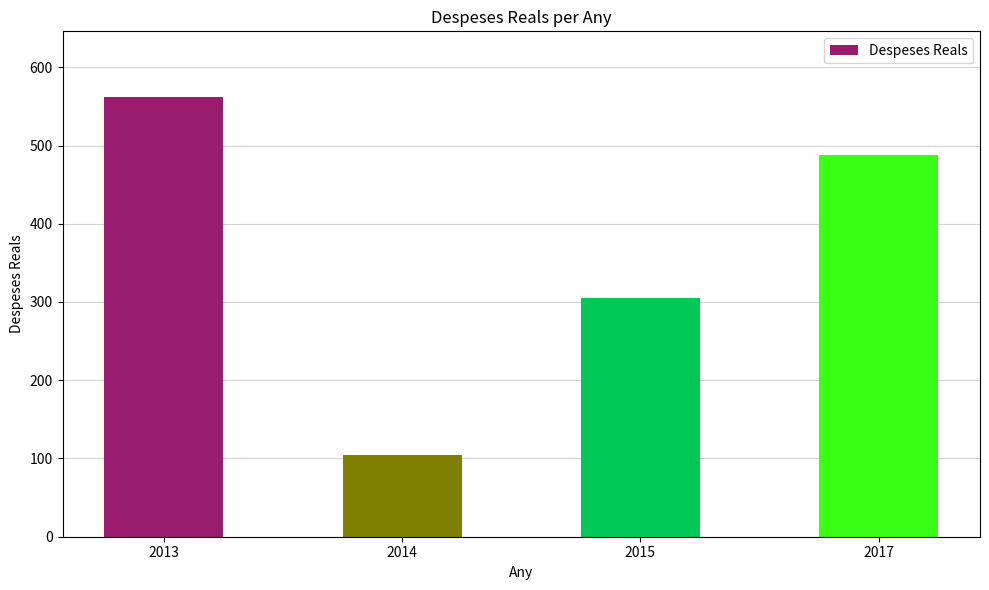

Approximately how many times larger is the value at 2014 compared to 2015?

0.3